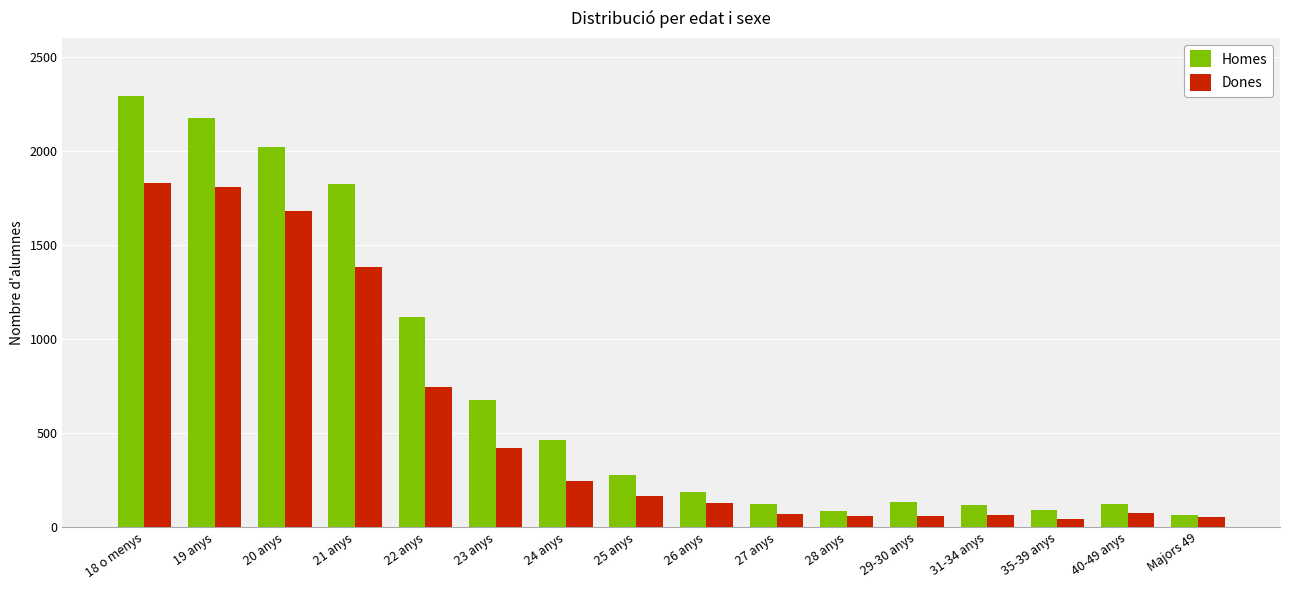

What position from the left is 31-34 anys?

13